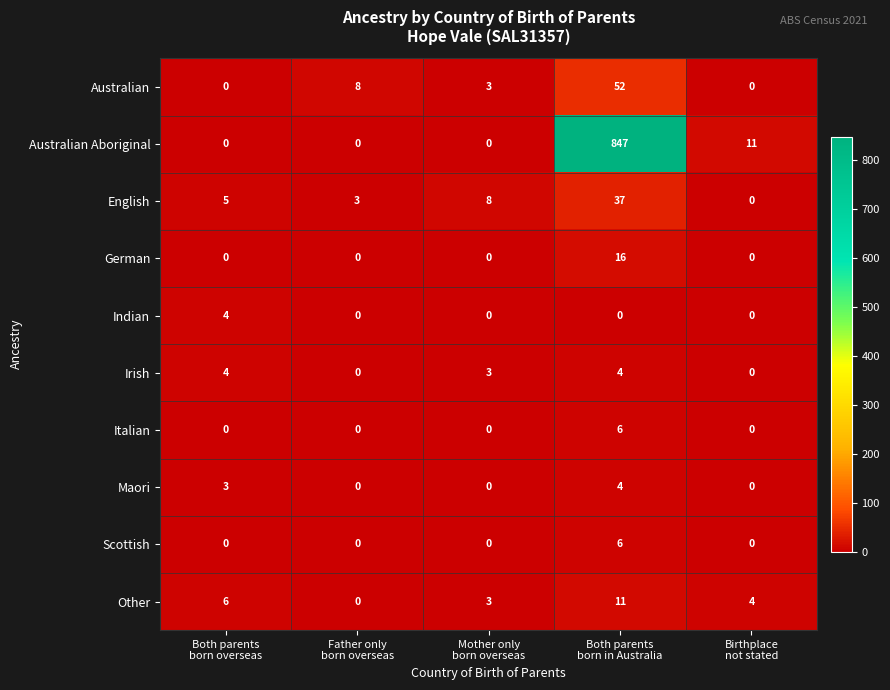

What is the greatest value displayed?

847